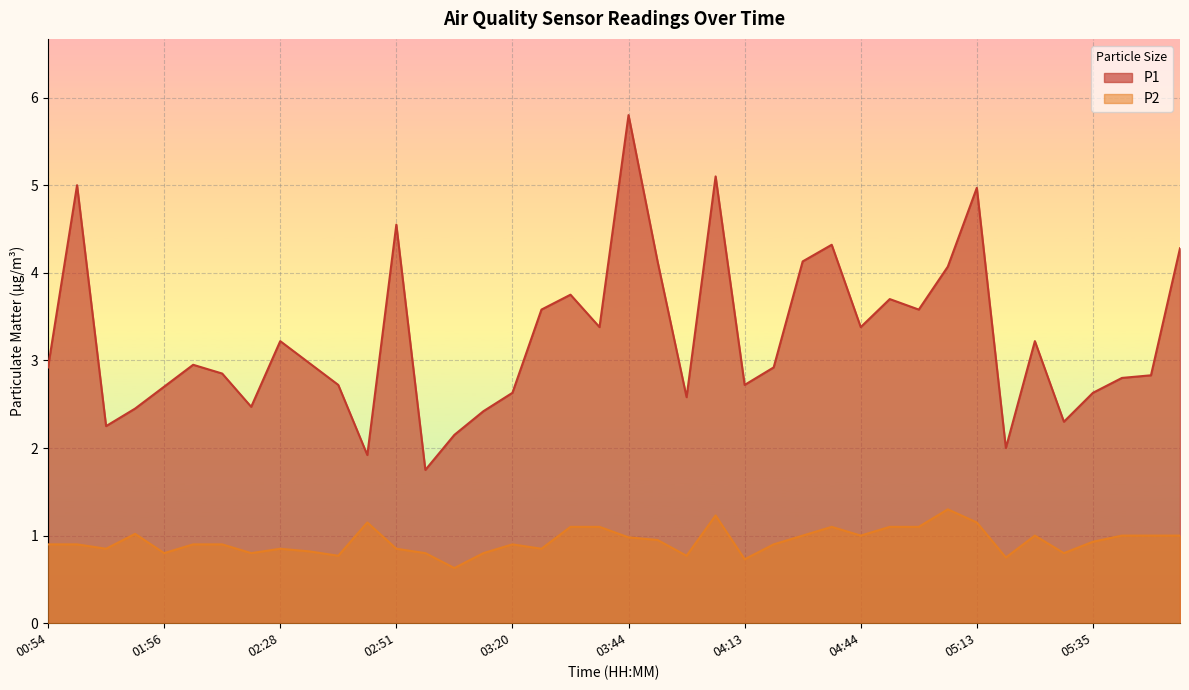

Which category has the lowest value in the P1 series?

02:57